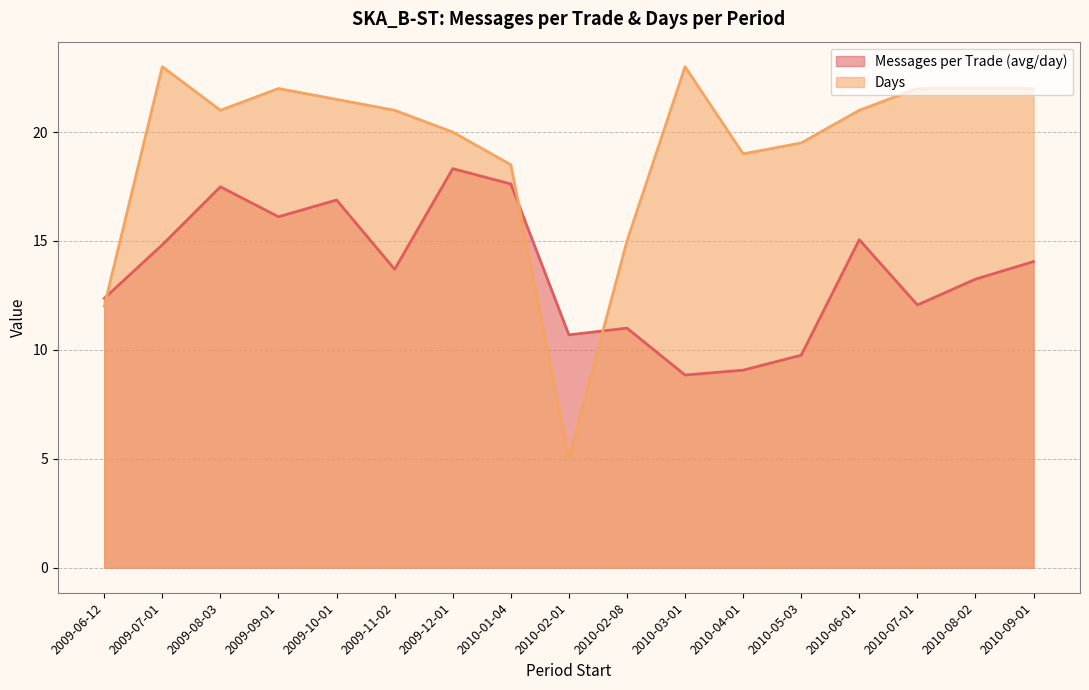

Which category has the highest value in the Days series?

2009-07-01